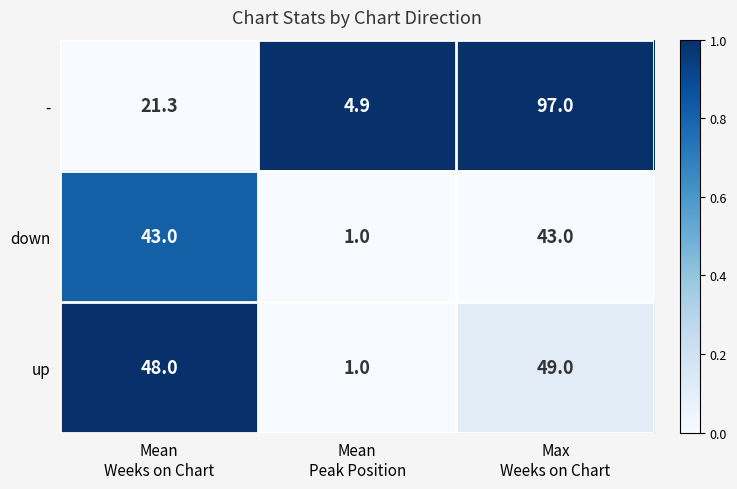

What is the difference between the maximum and minimum values in the down series?

42.0